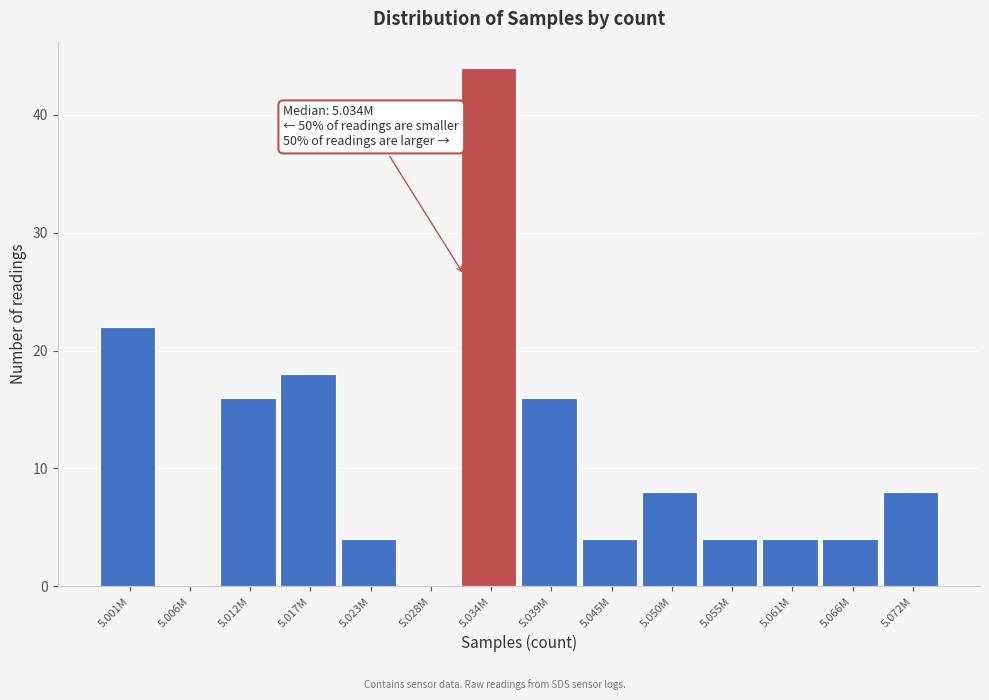

Reading right to left, what are all the values shown in this chart?

5.072M=8	5.066M=4	5.061M=4	5.055M=4	5.050M=8	5.045M=4	5.039M=16	5.034M=44	5.028M=0	5.023M=4	5.017M=18	5.012M=16	5.006M=0	5.001M=22